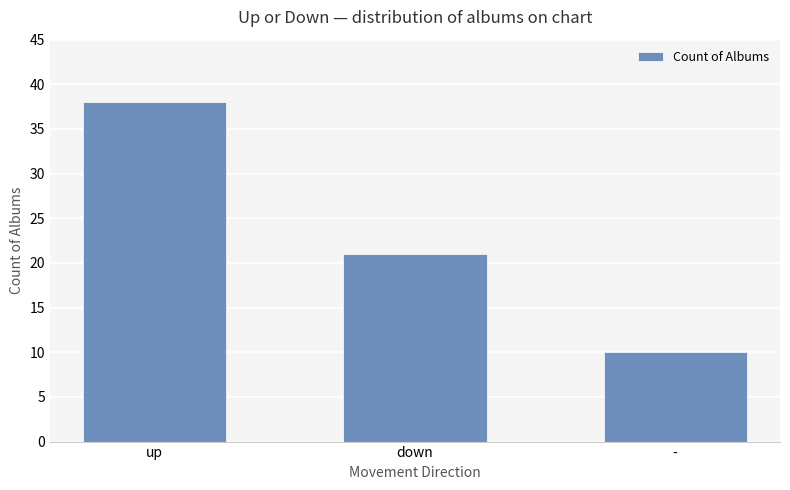

The chart shows a value of 33 at down. True or false?

False